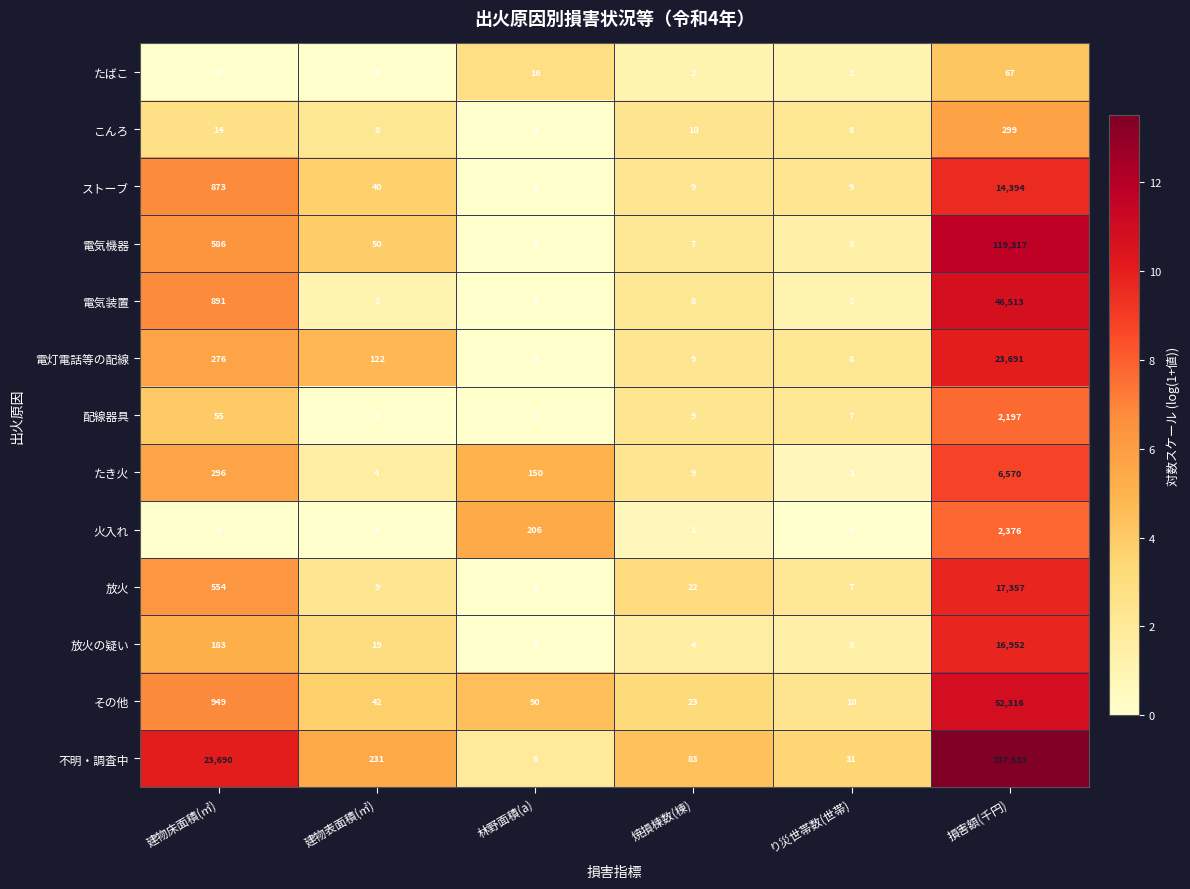

Rank the categories by 放火の疑い value from lowest to highest.

林野面積(a), り災世帯数(世帯), 焼損棟数(棟), 建物表面積(㎡), 建物床面積(㎡), 損害額(千円)